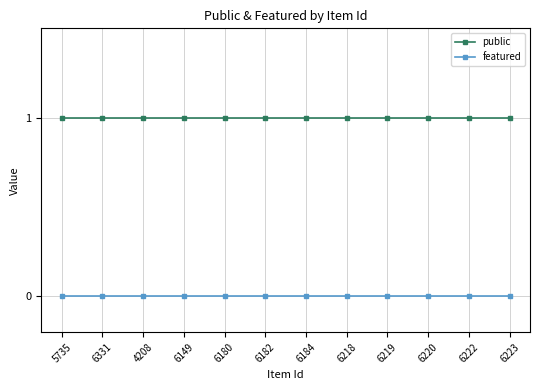

What is the sum of all public values?

12